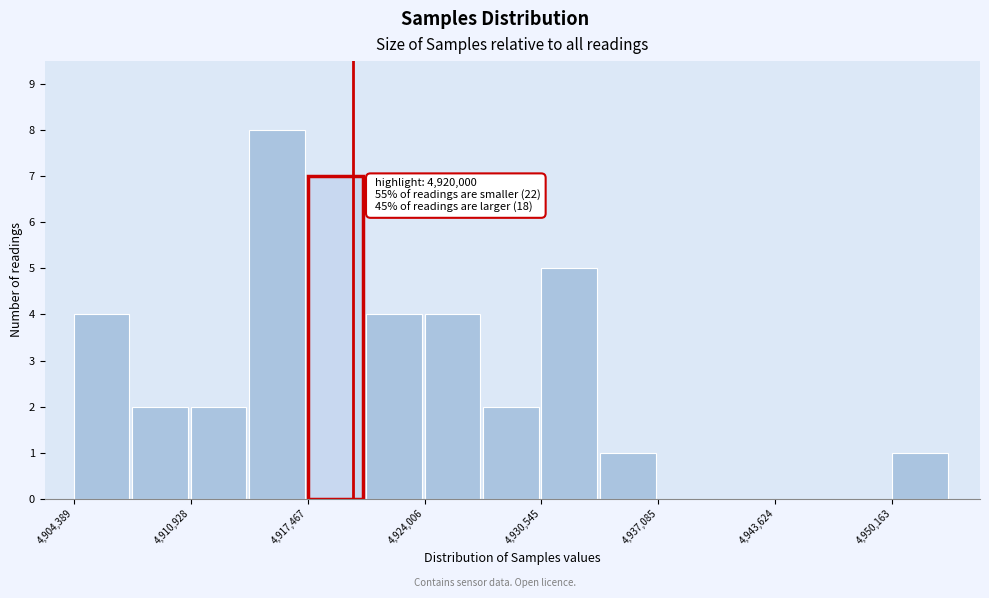

Around what value on the x-axis is the tallest bar? Give the approximate position of its centre, as read against the axis.

4916000